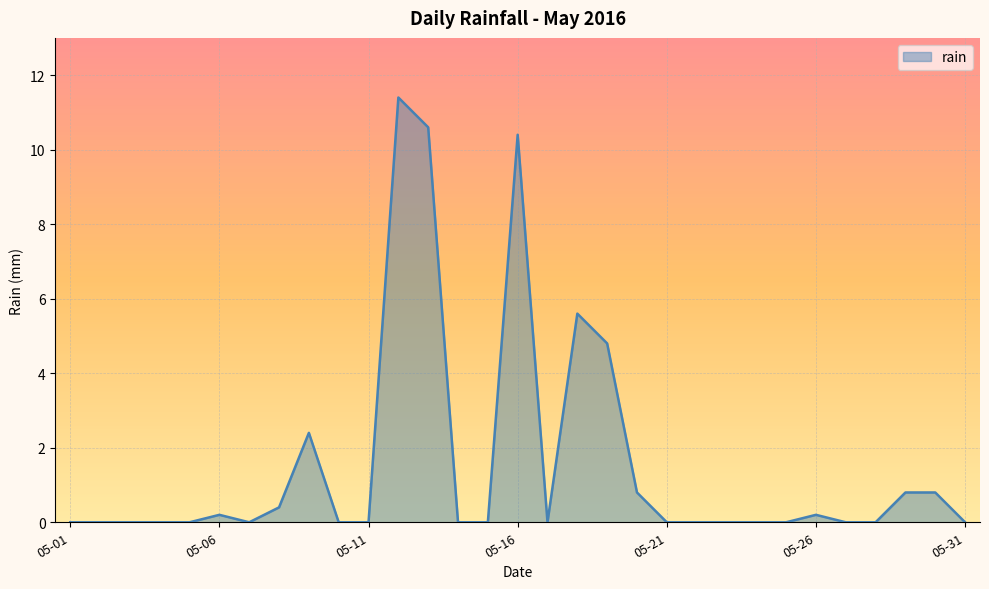

What is the maximum value shown in the chart?

11.4